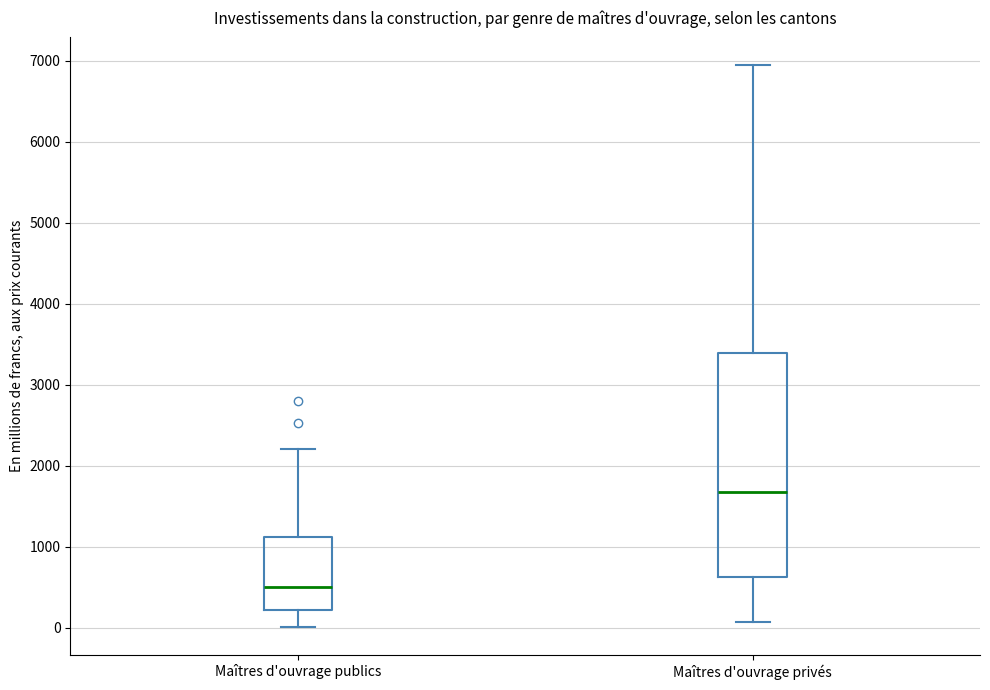

Reading left to right, transcribe this box plot: for each box, give where its median line is, the range the box spans, and where its two whiskers end, as read against the y-axis. The values are not printed on the chart, so give them approximately, as read against the axis.

Maîtres d'ouvrage publics: median 500, box 200 to 1100, whiskers 0 to 2200
Maîtres d'ouvrage privés: median 1700, box 600 to 3400, whiskers 100 to 6900